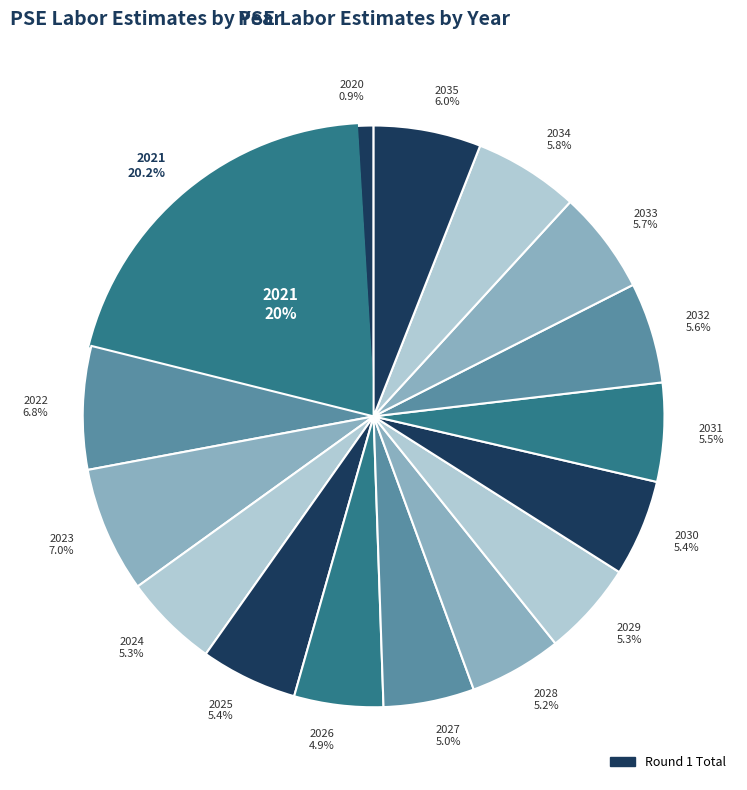

How many slices are in this pie chart?

16